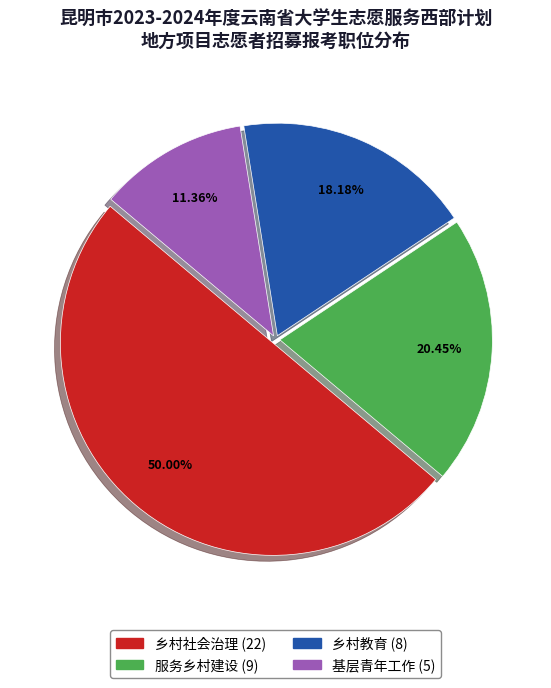

To the nearest percent, what is the difference between the largest and smallest slice percentages?

39%